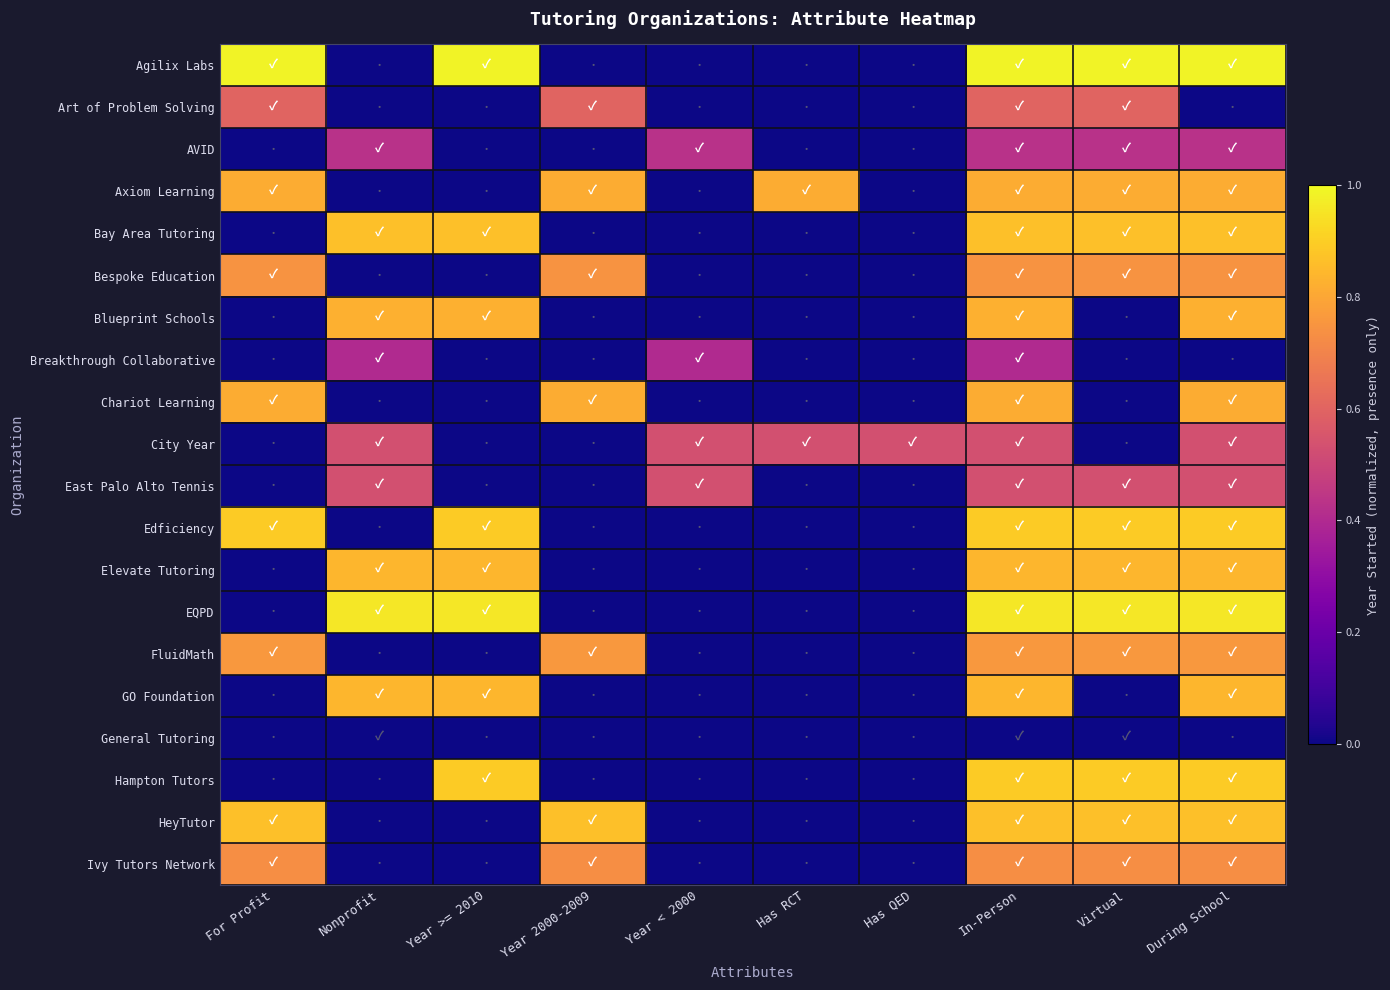

Reading left to right, extract all data points from this chart.

Agilix Labs: For Profit=1.0	Nonprofit=0.0	Year >= 2010=1.0	Year 2000-2009=0.0	Year < 2000=0.0	Has RCT=0.0	Has QED=0.0	In-Person=1.0	Virtual=1.0	During School=1.0
Art of Problem Solving: For Profit=0.6	Nonprofit=0.0	Year >= 2010=0.0	Year 2000-2009=0.6	Year < 2000=0.0	Has RCT=0.0	Has QED=0.0	In-Person=0.6	Virtual=0.6	During School=0.0
AVID: For Profit=0.0	Nonprofit=0.4	Year >= 2010=0.0	Year 2000-2009=0.0	Year < 2000=0.4	Has RCT=0.0	Has QED=0.0	In-Person=0.4	Virtual=0.4	During School=0.4
Axiom Learning: For Profit=0.8	Nonprofit=0.0	Year >= 2010=0.0	Year 2000-2009=0.8	Year < 2000=0.0	Has RCT=0.8	Has QED=0.0	In-Person=0.8	Virtual=0.8	During School=0.8
Bay Area Tutoring: For Profit=0.0	Nonprofit=0.9	Year >= 2010=0.9	Year 2000-2009=0.0	Year < 2000=0.0	Has RCT=0.0	Has QED=0.0	In-Person=0.9	Virtual=0.9	During School=0.9
Bespoke Education: For Profit=0.7	Nonprofit=0.0	Year >= 2010=0.0	Year 2000-2009=0.7	Year < 2000=0.0	Has RCT=0.0	Has QED=0.0	In-Person=0.7	Virtual=0.7	During School=0.7
Blueprint Schools: For Profit=0.0	Nonprofit=0.8	Year >= 2010=0.8	Year 2000-2009=0.0	Year < 2000=0.0	Has RCT=0.0	Has QED=0.0	In-Person=0.8	Virtual=0.0	During School=0.8
Breakthrough Collaborative: For Profit=0.0	Nonprofit=0.4	Year >= 2010=0.0	Year 2000-2009=0.0	Year < 2000=0.4	Has RCT=0.0	Has QED=0.0	In-Person=0.4	Virtual=0.0	During School=0.0
Chariot Learning: For Profit=0.8	Nonprofit=0.0	Year >= 2010=0.0	Year 2000-2009=0.8	Year < 2000=0.0	Has RCT=0.0	Has QED=0.0	In-Person=0.8	Virtual=0.0	During School=0.8
City Year: For Profit=0.0	Nonprofit=0.5	Year >= 2010=0.0	Year 2000-2009=0.0	Year < 2000=0.5	Has RCT=0.5	Has QED=0.5	In-Person=0.5	Virtual=0.0	During School=0.5
East Palo Alto Tennis: For Profit=0.0	Nonprofit=0.5	Year >= 2010=0.0	Year 2000-2009=0.0	Year < 2000=0.5	Has RCT=0.0	Has QED=0.0	In-Person=0.5	Virtual=0.5	During School=0.5
Edficiency: For Profit=0.9	Nonprofit=0.0	Year >= 2010=0.9	Year 2000-2009=0.0	Year < 2000=0.0	Has RCT=0.0	Has QED=0.0	In-Person=0.9	Virtual=0.9	During School=0.9
Elevate Tutoring: For Profit=0.0	Nonprofit=0.8	Year >= 2010=0.8	Year 2000-2009=0.0	Year < 2000=0.0	Has RCT=0.0	Has QED=0.0	In-Person=0.8	Virtual=0.8	During School=0.8
EQPD: For Profit=0.0	Nonprofit=1.0	Year >= 2010=1.0	Year 2000-2009=0.0	Year < 2000=0.0	Has RCT=0.0	Has QED=0.0	In-Person=1.0	Virtual=1.0	During School=1.0
FluidMath: For Profit=0.8	Nonprofit=0.0	Year >= 2010=0.0	Year 2000-2009=0.8	Year < 2000=0.0	Has RCT=0.0	Has QED=0.0	In-Person=0.8	Virtual=0.8	During School=0.8
GO Foundation: For Profit=0.0	Nonprofit=0.8	Year >= 2010=0.8	Year 2000-2009=0.0	Year < 2000=0.0	Has RCT=0.0	Has QED=0.0	In-Person=0.8	Virtual=0.0	During School=0.8
General Tutoring: For Profit=0.0	Nonprofit=-26.0	Year >= 2010=0.0	Year 2000-2009=0.0	Year < 2000=0.0	Has RCT=0.0	Has QED=0.0	In-Person=-26.0	Virtual=-26.0	During School=0.0
Hampton Tutors: For Profit=0.0	Nonprofit=0.0	Year >= 2010=0.9	Year 2000-2009=0.0	Year < 2000=0.0	Has RCT=0.0	Has QED=0.0	In-Person=0.9	Virtual=0.9	During School=0.9
HeyTutor: For Profit=0.9	Nonprofit=0.0	Year >= 2010=0.0	Year 2000-2009=0.9	Year < 2000=0.0	Has RCT=0.0	Has QED=0.0	In-Person=0.9	Virtual=0.9	During School=0.9
Ivy Tutors Network: For Profit=0.7	Nonprofit=0.0	Year >= 2010=0.0	Year 2000-2009=0.7	Year < 2000=0.0	Has RCT=0.0	Has QED=0.0	In-Person=0.7	Virtual=0.7	During School=0.7